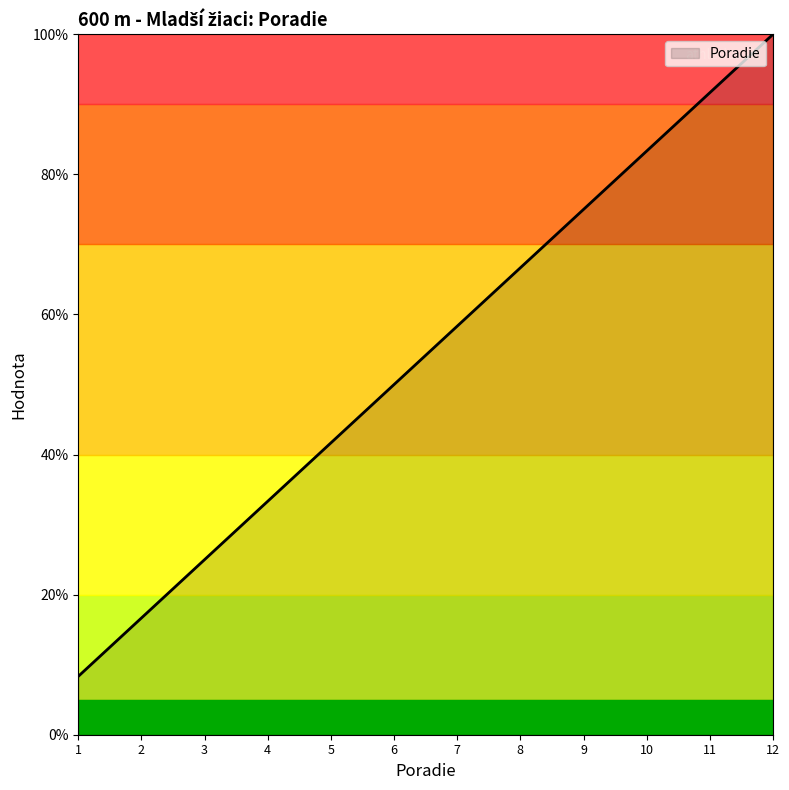

Approximately how many times larger is the value at 10 compared to 7?

1.4